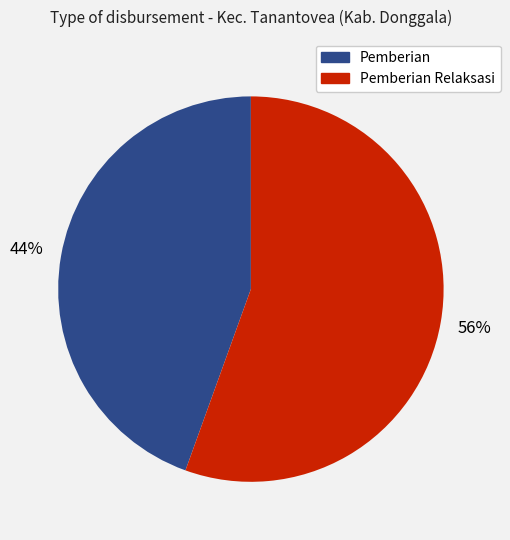

Is there a majority slice in this chart?

Yes